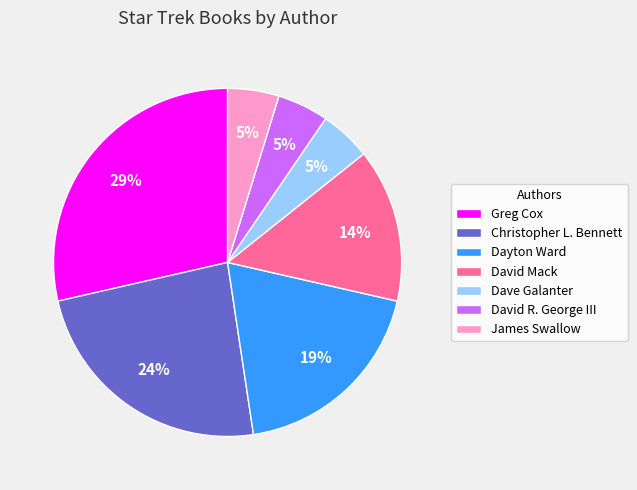

Which slice is the largest?

Greg Cox